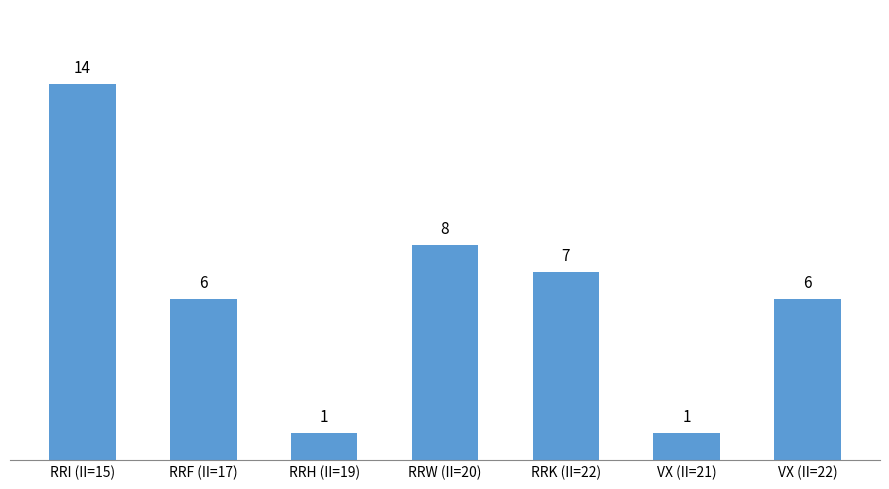

The chart shows a value of 11 at RRK (II=22). True or false?

False